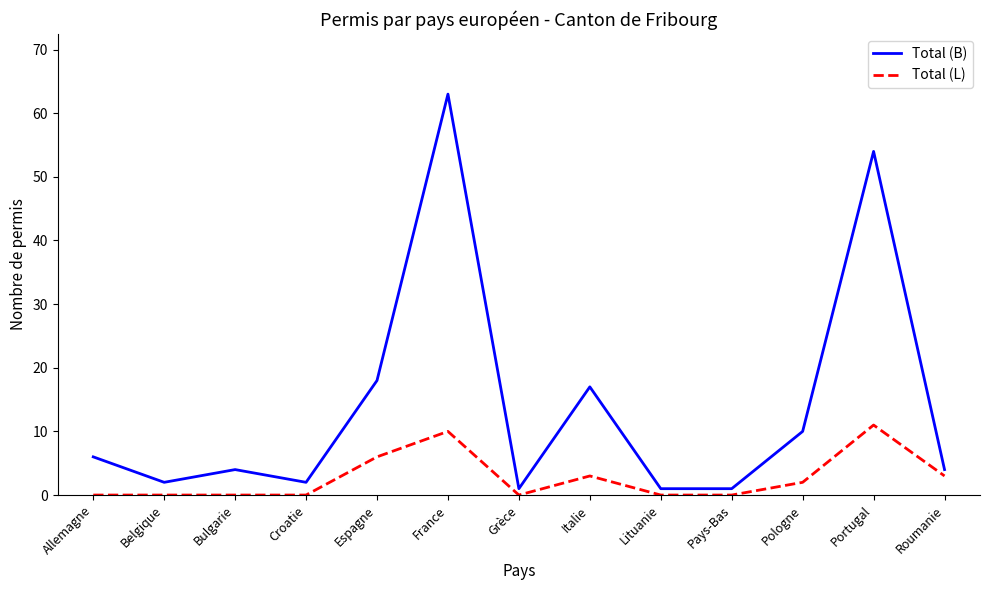

Is this an area chart (filled region under the line)?

No